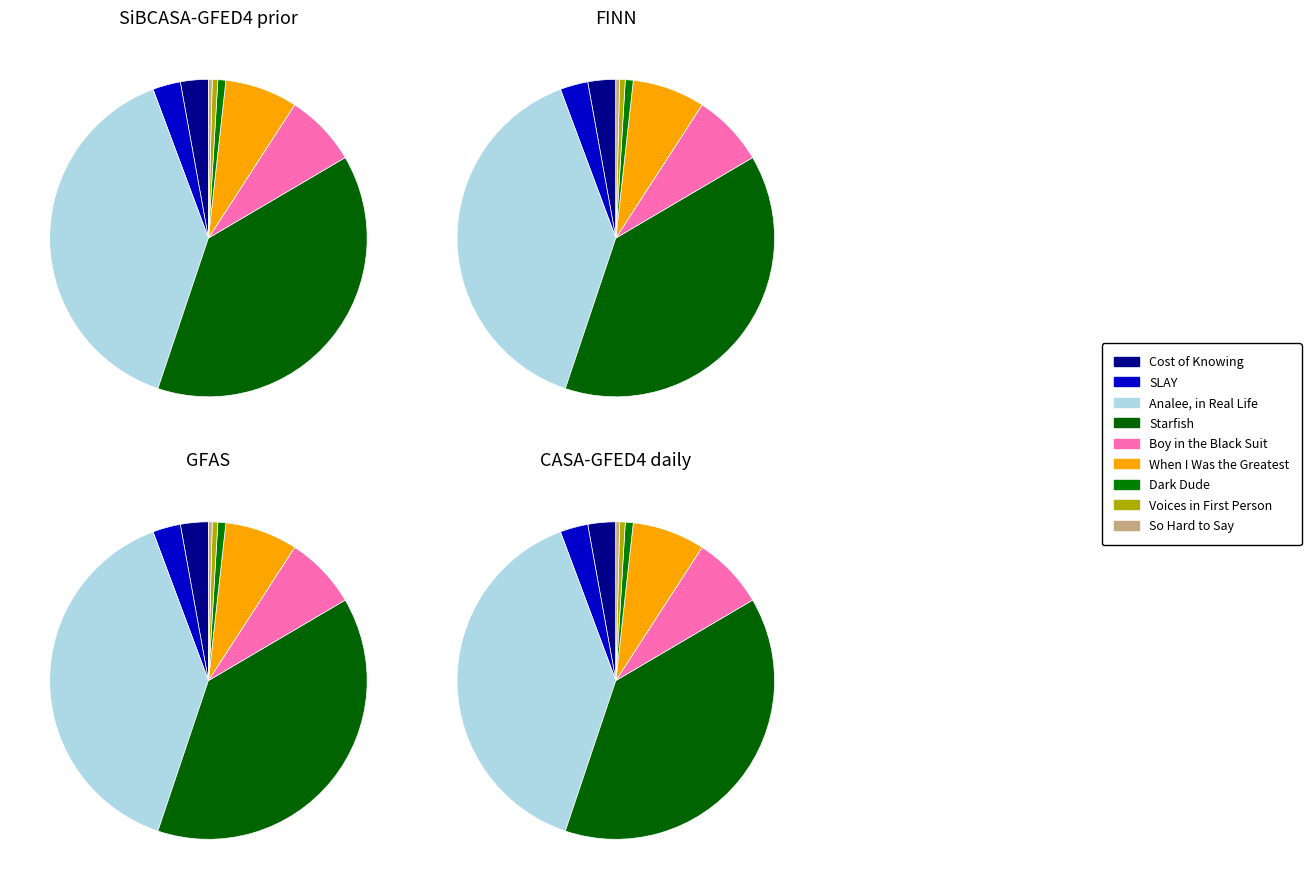

Which slice is the smallest?

So Hard to Say